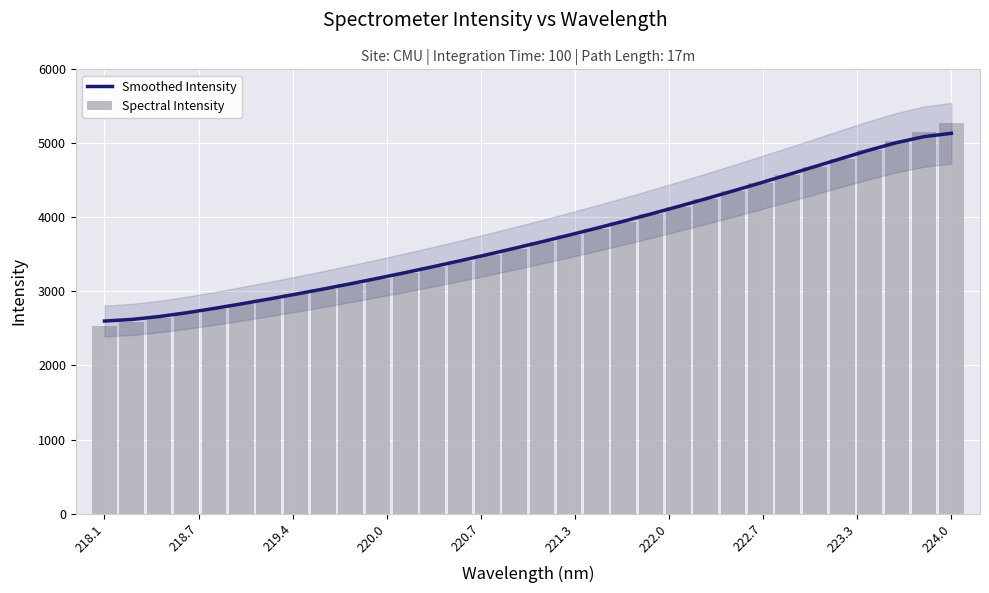

How many series are shown in this chart?

2